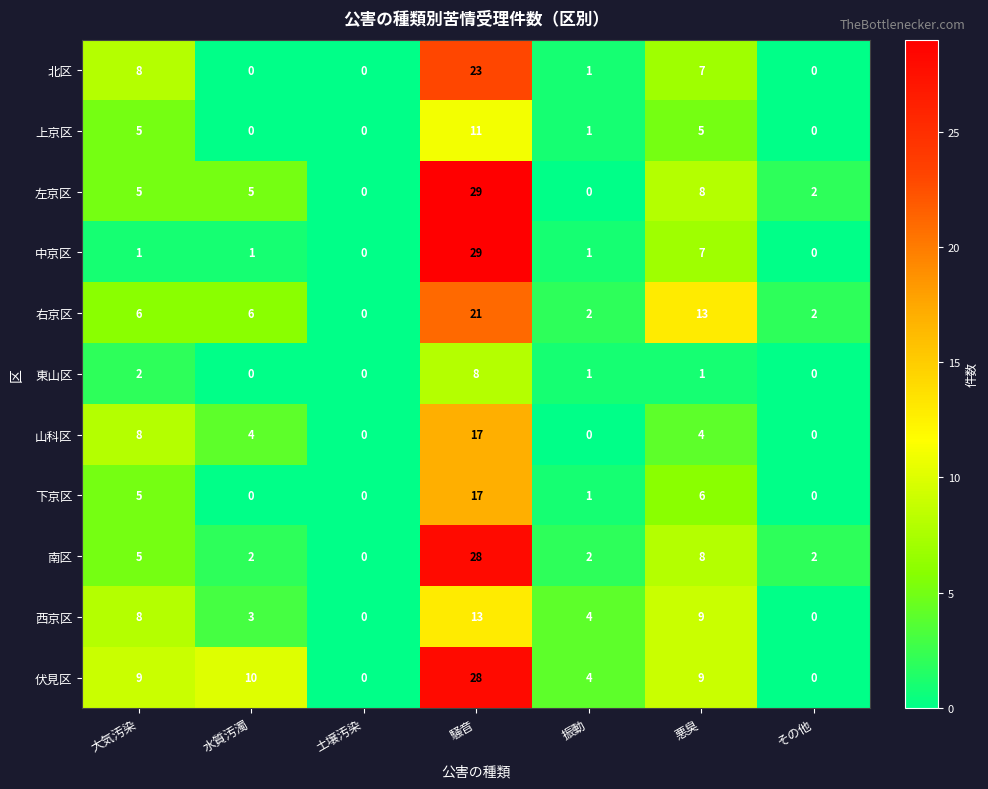

At which label is 中京区 closest to 14?

悪臭